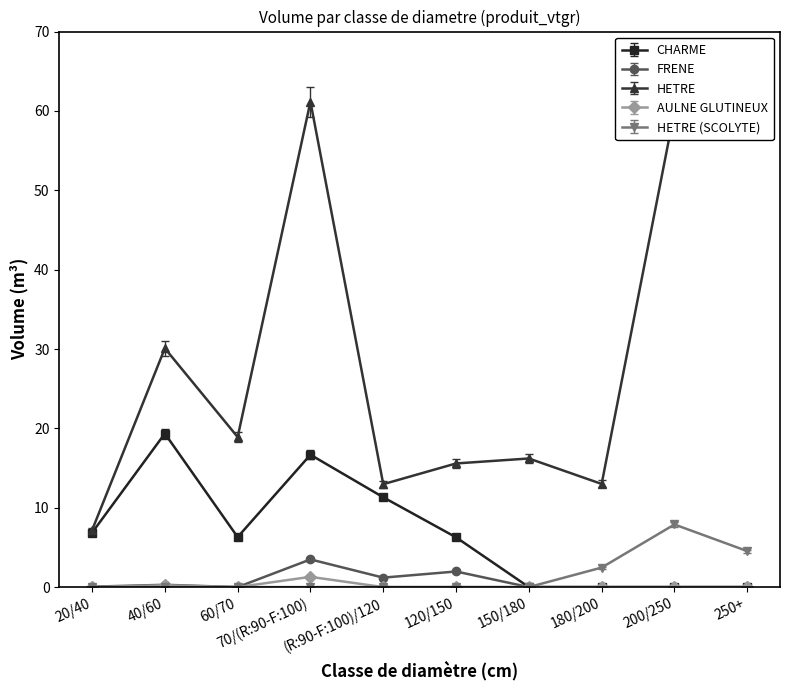

Reading right to left, transcribe all the data shown in this chart.

CHARME: 0.1	0.1	0.1	0.1	6.5	11.7	17.2	6.5	20.0	7.1
FRENE: 0.0	0.0	0.0	0.0	2.0	1.2	3.5	0.0	0.3	0.1
HETRE: 64.1	59.9	13.0	16.2	15.6	13.0	61.2	18.9	30.1	7.2
AULNE GLUTINEUX: -0.1	-0.1	-0.1	-0.1	-0.1	-0.1	1.2	-0.1	0.2	-0.1
HETRE (SCOLYTE): 4.5	7.9	2.5	0.0	0.0	0.0	0.0	0.0	0.0	0.0